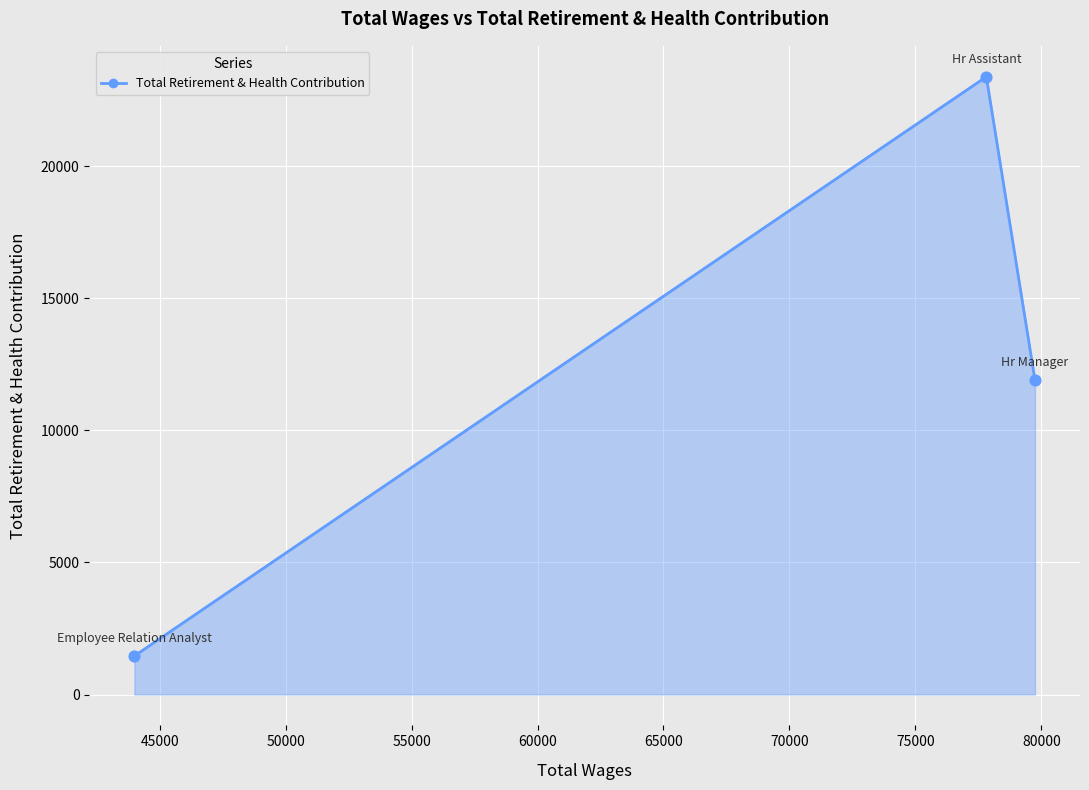

Approximately how many times larger is the value at Hr Assistant compared to Employee Relation Analyst?

16.0